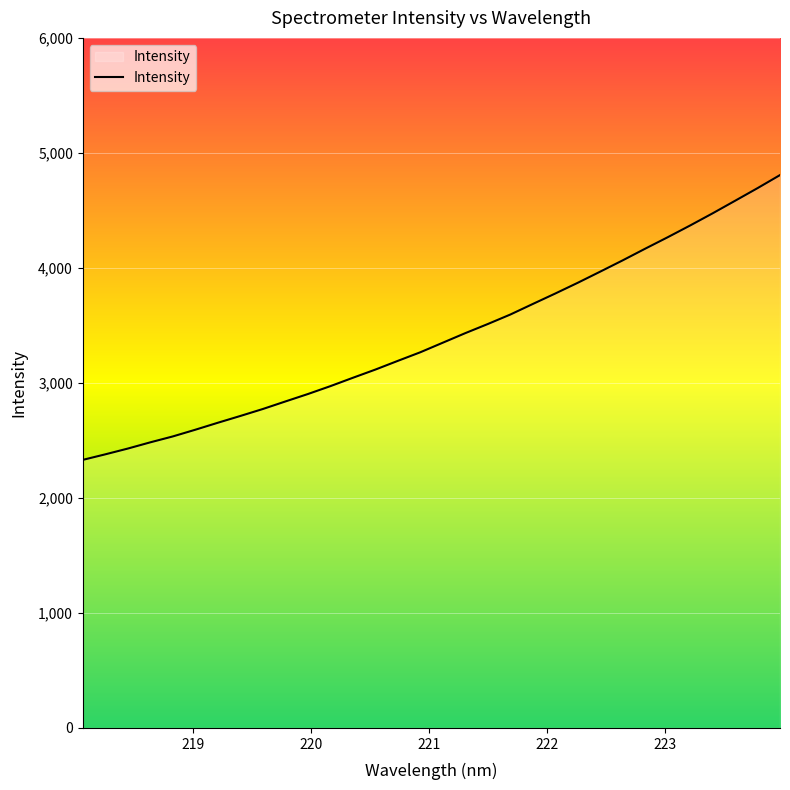

Reading left to right, transcribe all the data shown in this chart.

2330.7	2378.9	2429.0	2483.3	2534.6	2592.9	2653.5	2712.5	2773.1	2838.6	2903.2	2971.8	3044.5	3115.9	3191.8	3266.6	3349.7	3432.8	3512.1	3594.4	3686.3	3777.2	3870.6	3967.6	4065.7	4167.0	4266.4	4368.8	4474.4	4583.6	4693.5	4807.1